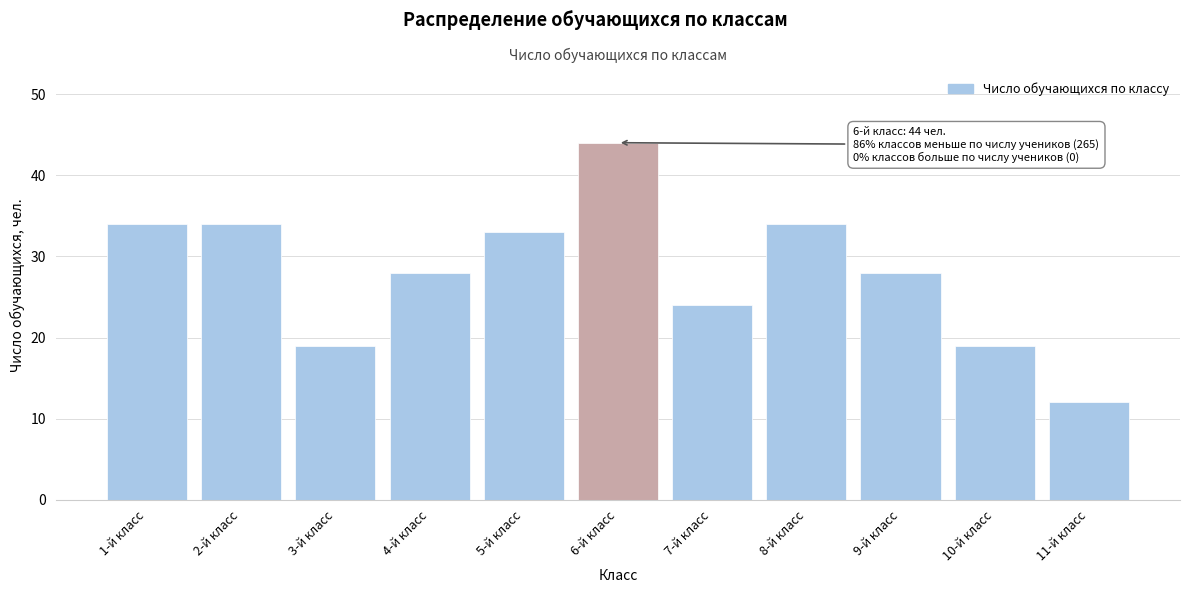

Reading left to right, transcribe all the data shown in this chart.

1-й класс=34	2-й класс=34	3-й класс=19	4-й класс=28	5-й класс=33	6-й класс=44	7-й класс=24	8-й класс=34	9-й класс=28	10-й класс=19	11-й класс=12